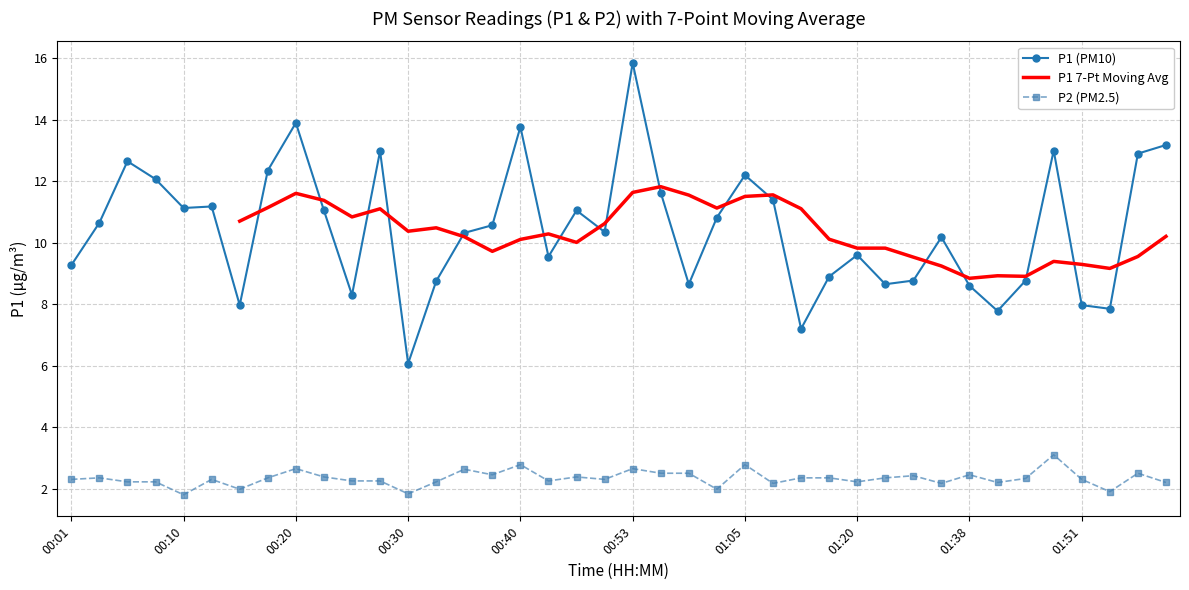

At 33, list the series in order from smallest to largest.

P2 (PM2.5), P1 (PM10), P1 7-Pt Moving Avg